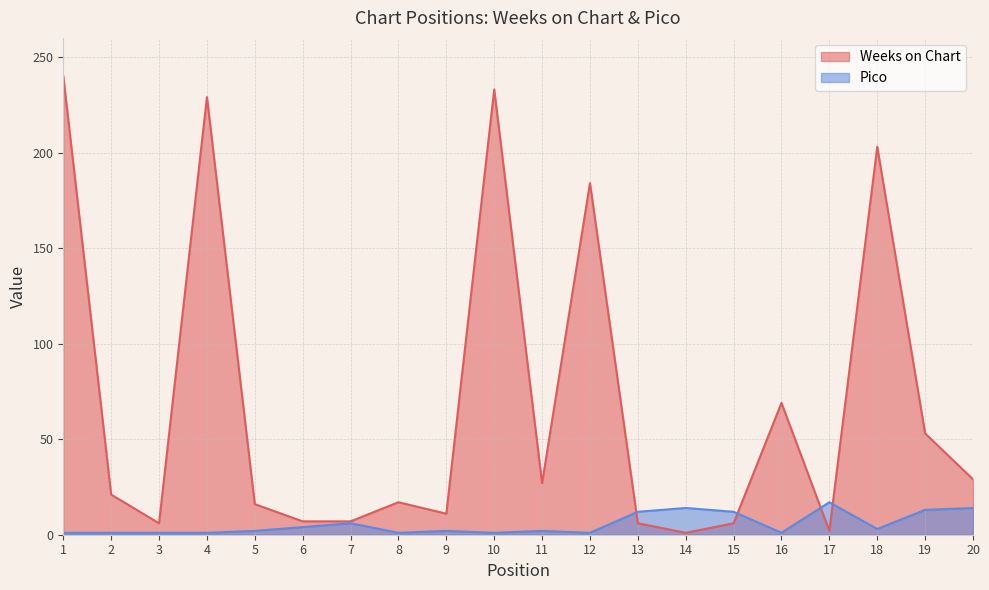

How many data points in Weeks on Chart are less than 21?

10